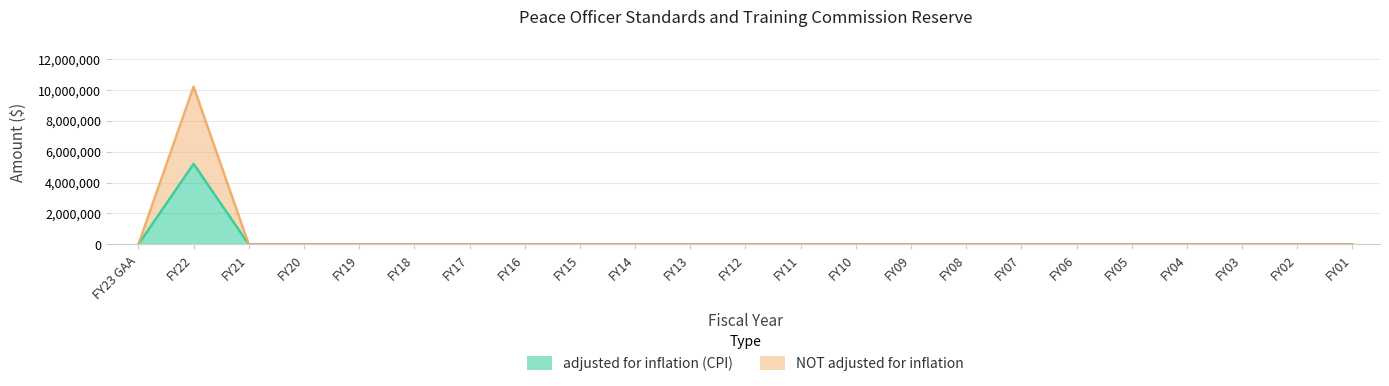

True or false: adjusted for inflation (CPI) has a value of 2560900 at FY17.

False